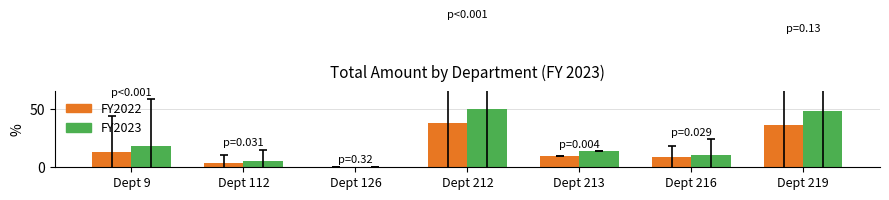

What is the difference between the FY2023 values at Dept 126 and Dept 213?

13.0